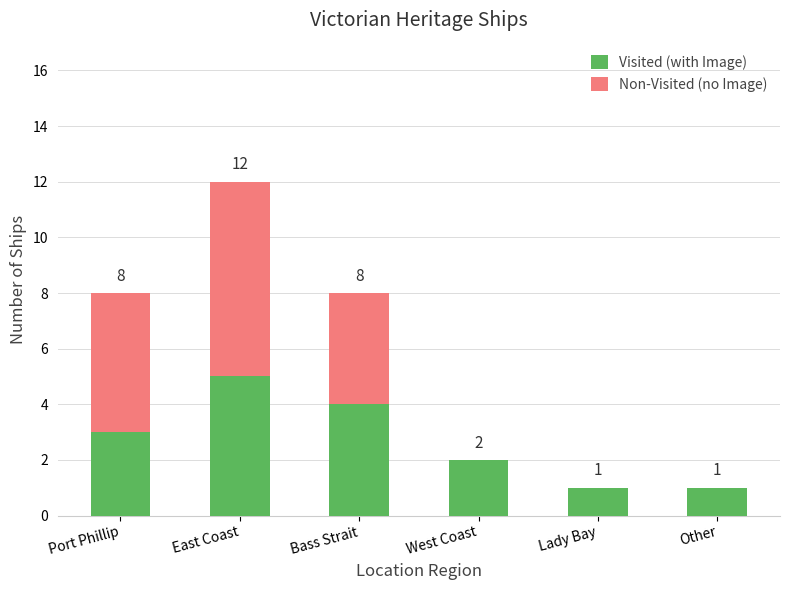

Which category has the highest value in the Visited (with Image) series?

East Coast